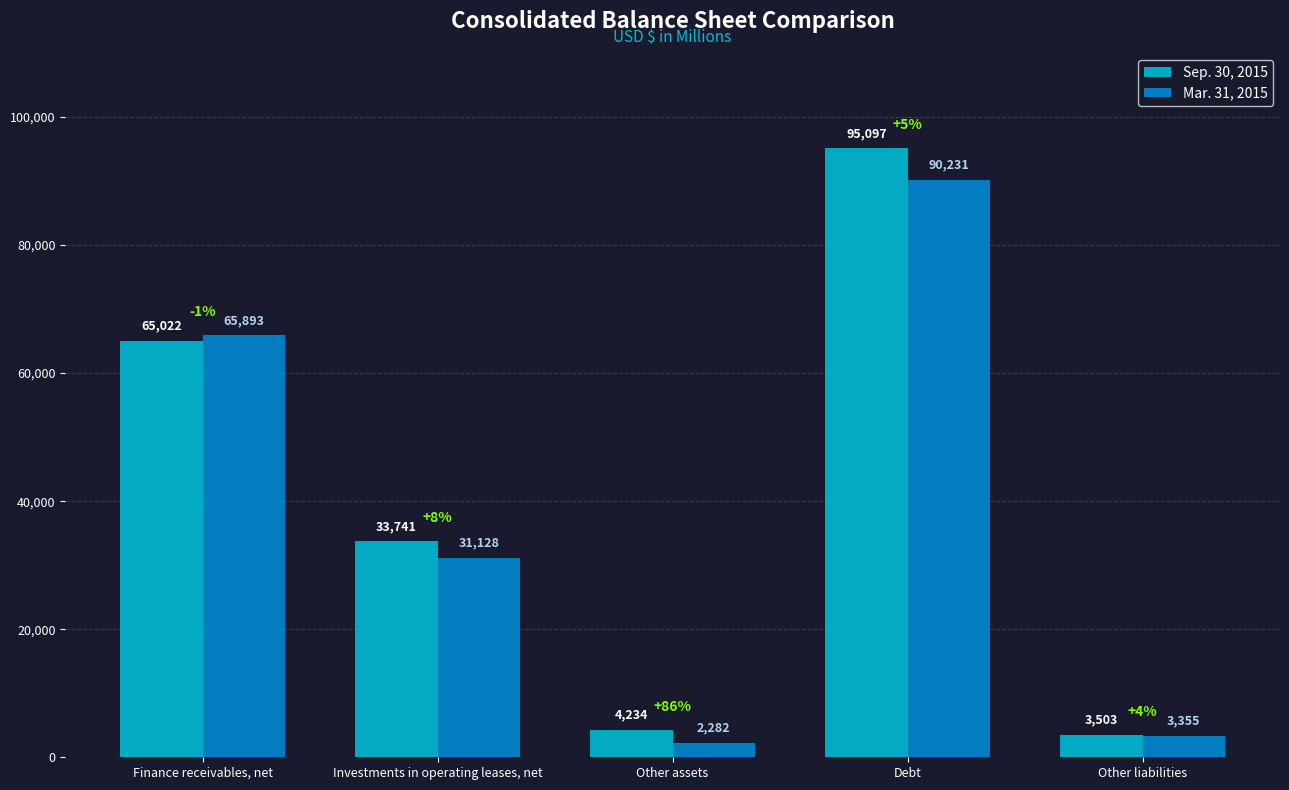

How many bars are there in total?

10